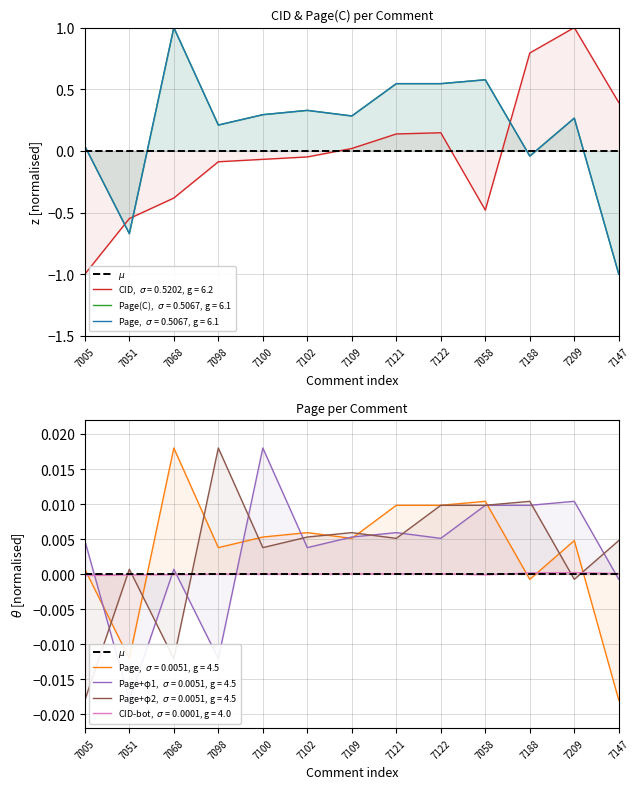

Which series has the largest total across all categories?

Page(C)